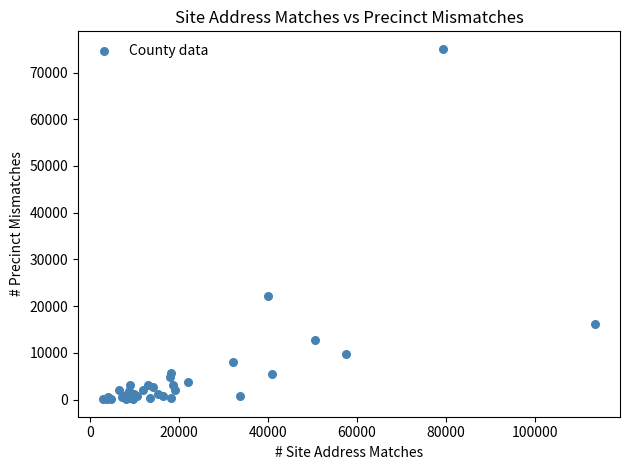

What Y value in the scatter plot is closest to 37567?

22237